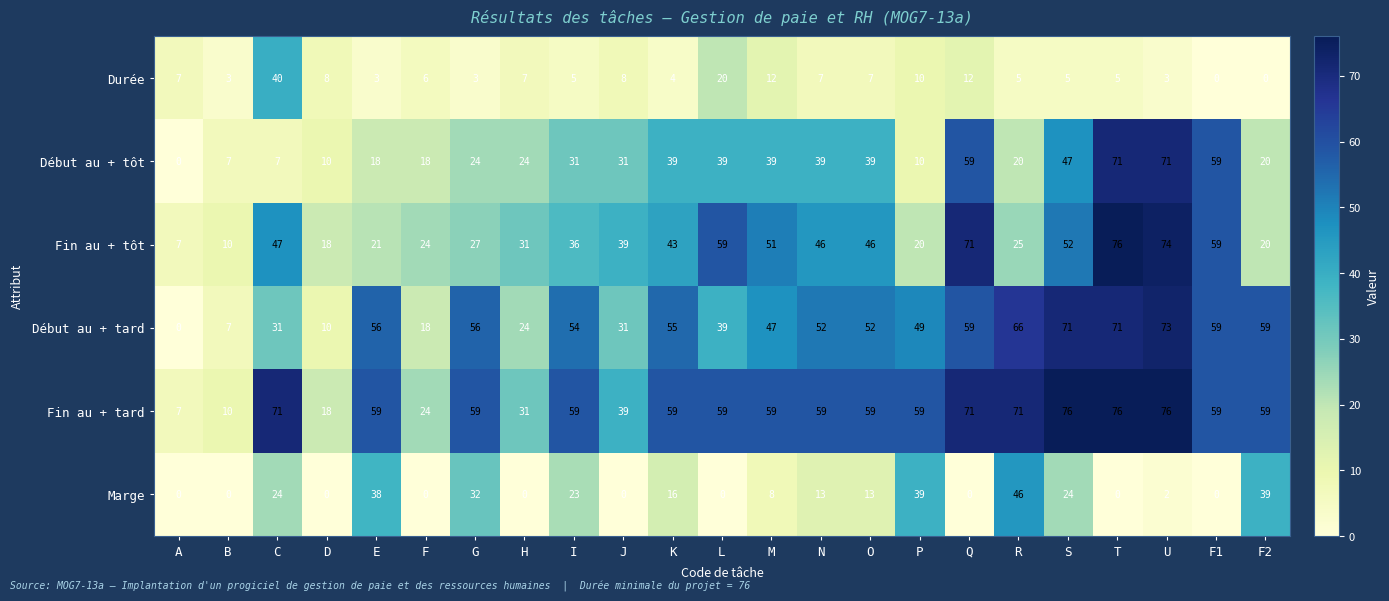

Which series changed the most between K and P?

Début au + tôt